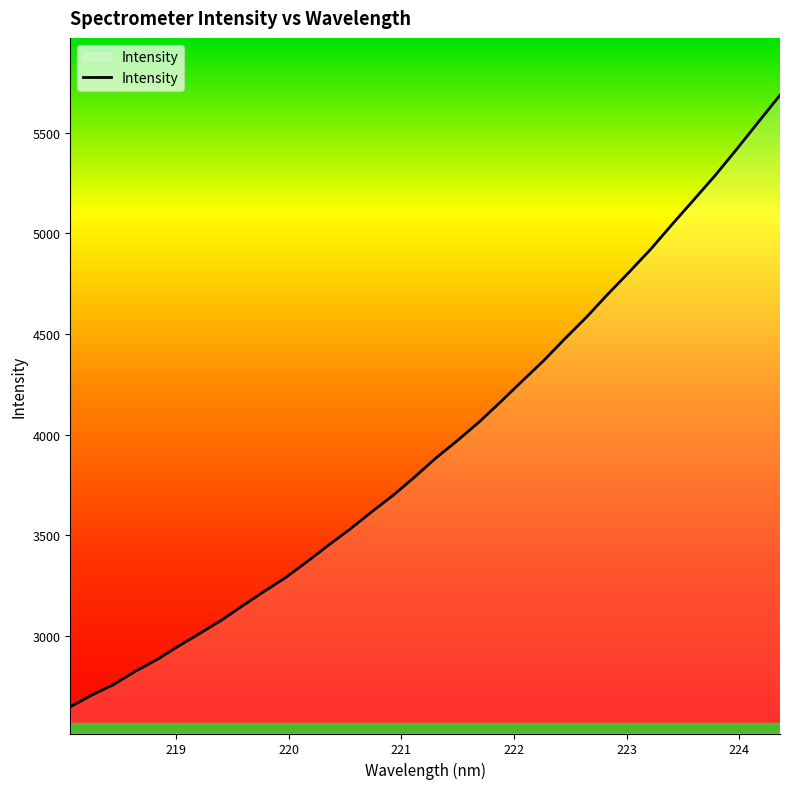

What is the difference between the maximum and minimum values?

3038.5